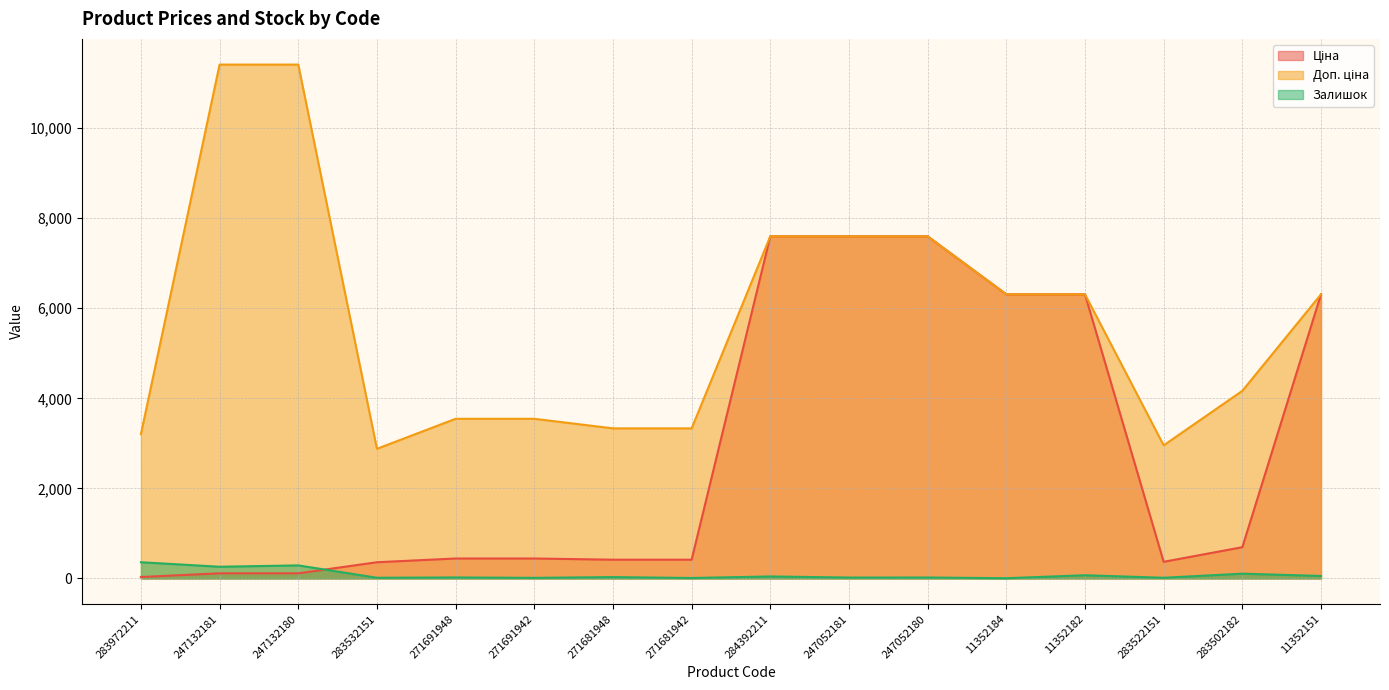

List the series in order of their overall mean, lowest first.

Залишок, Ціна, Доп. ціна